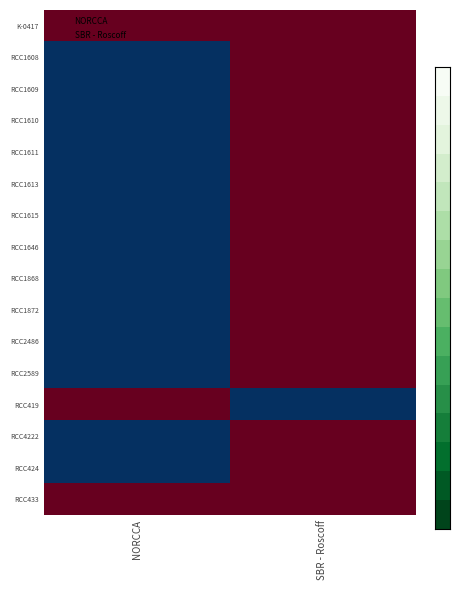

What is the total value across all series at NORCCA?

1036377